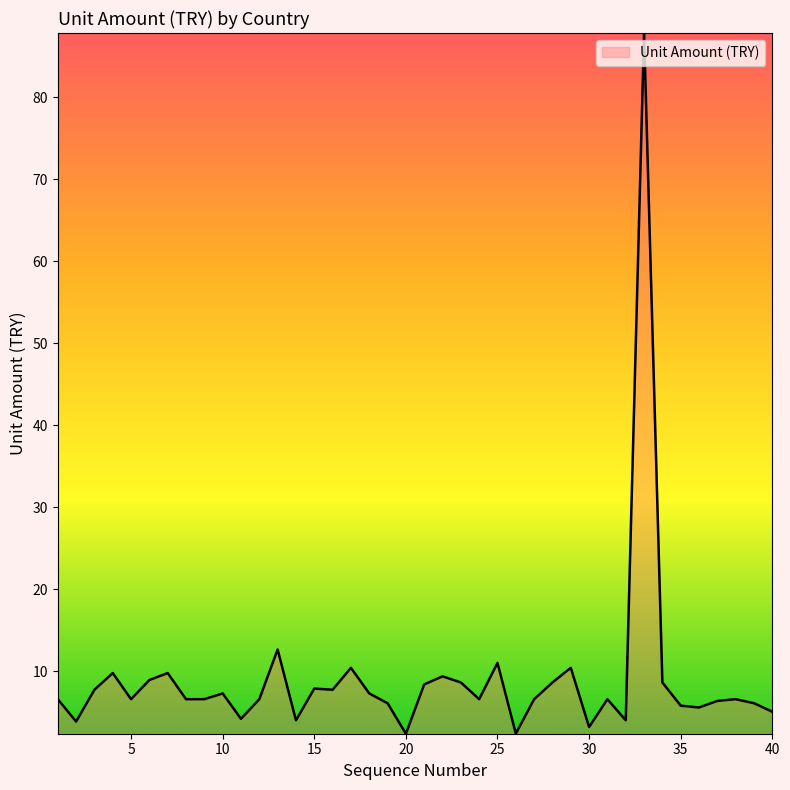

What is the greatest value displayed?

87.8